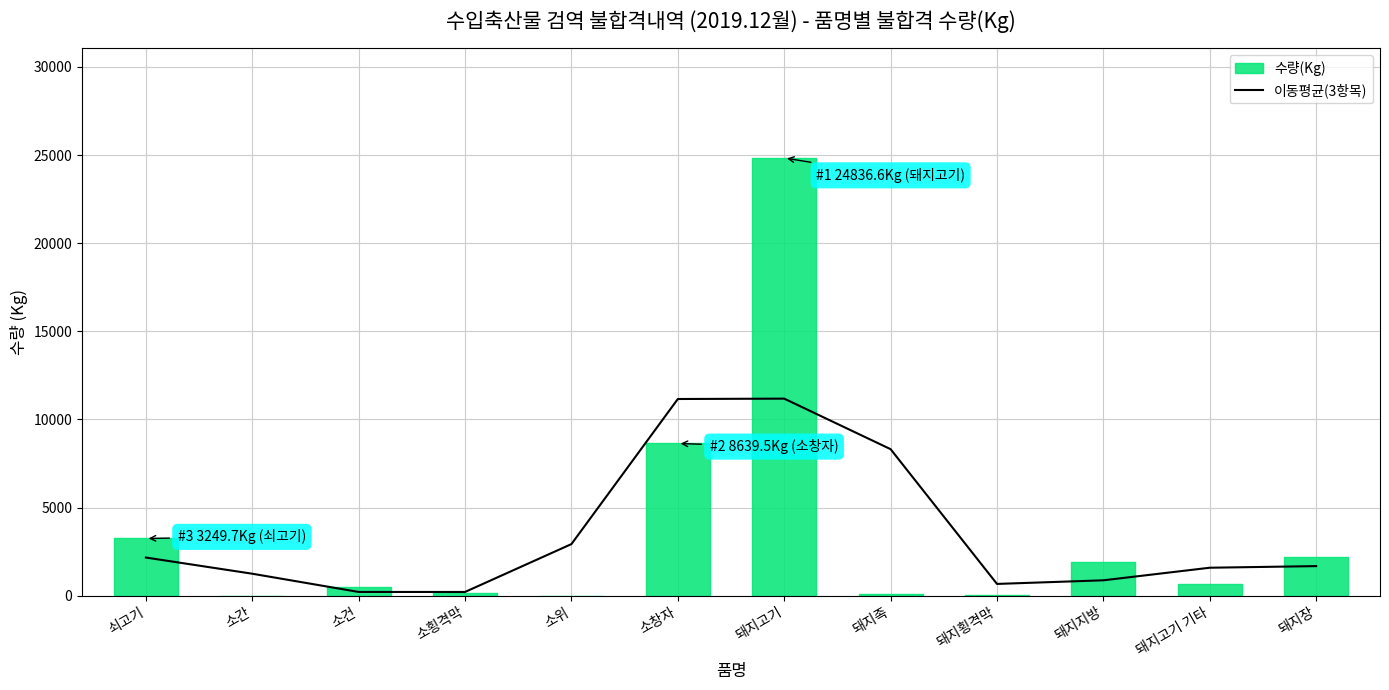

Reading left to right, extract all data points from this chart.

쇠고기=2169.9	소간=1251.8	소건=217.5	소횡격막=217.5	소위=2932.1	소창자=11162.0	돼지고기=11183.1	돼지족=8316.6	돼지횡격막=672.7	돼지지방=878.3	돼지고기 기타=1591.7	돼지장=1683.3